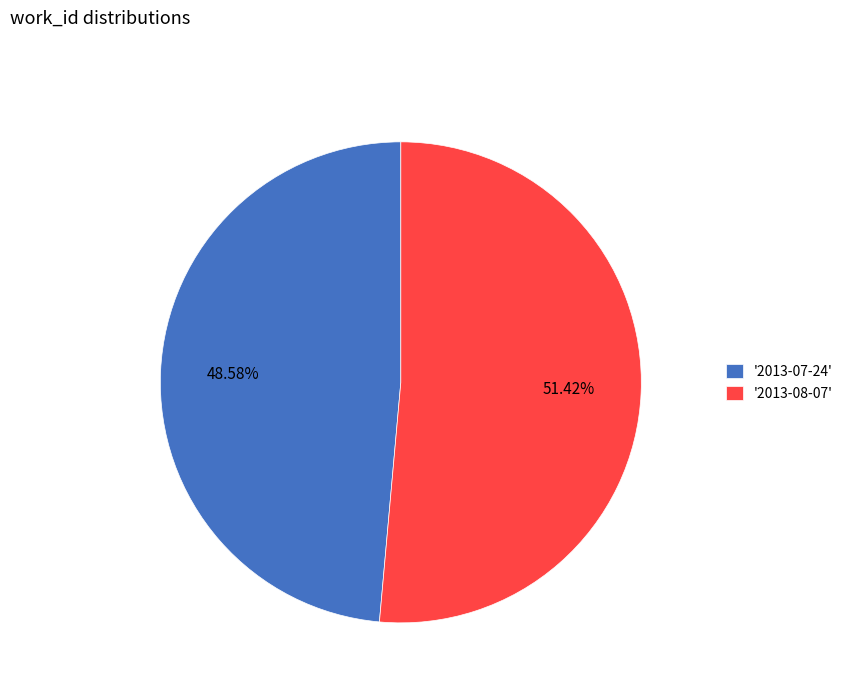

Count the number of slices in the pie.

2